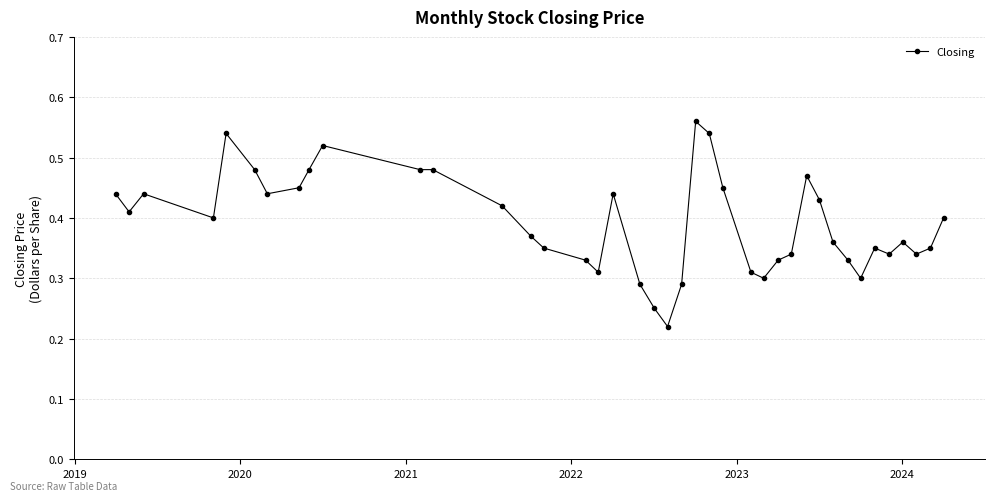

What is the sum of all values?

15.7